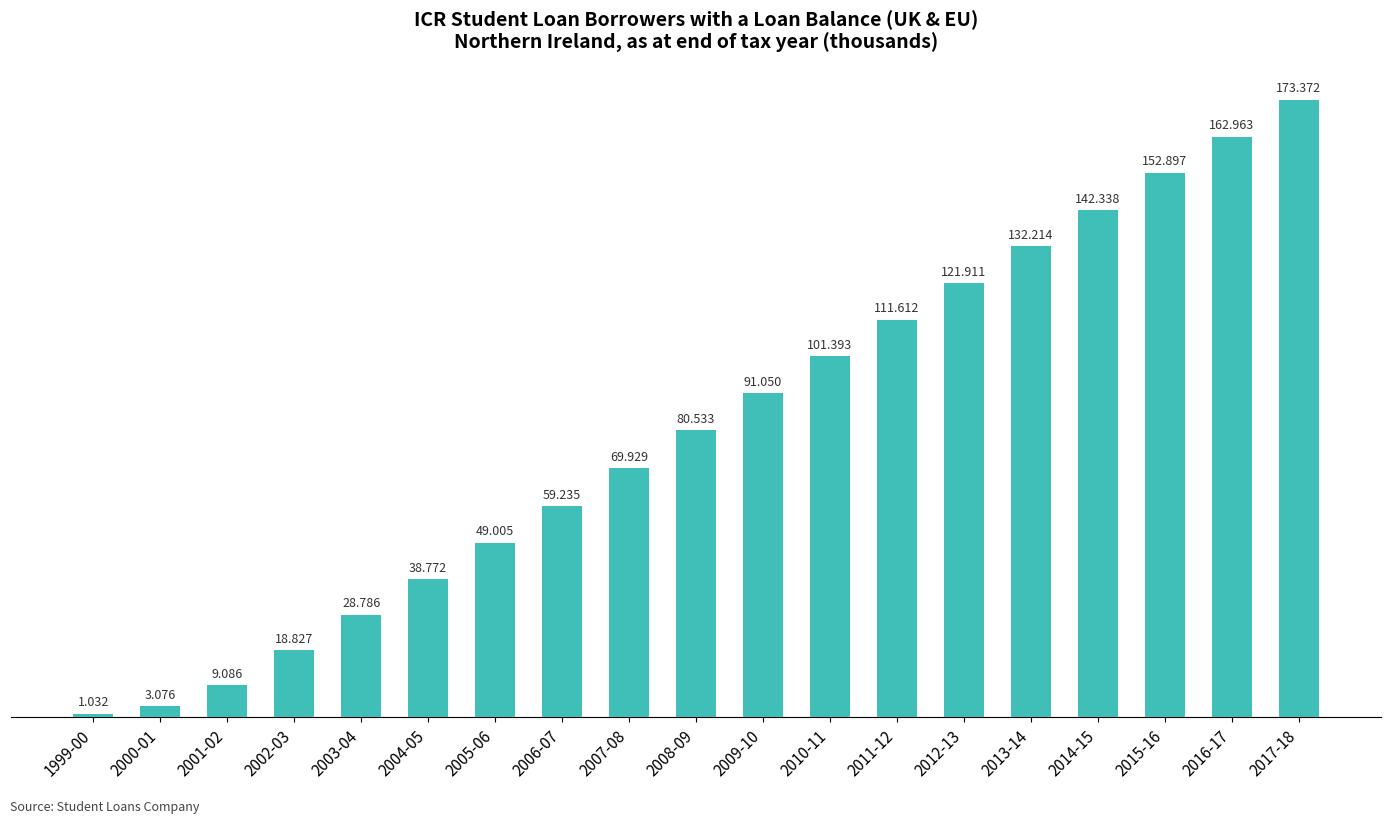

What is the label of the 9th bar from the left?

2007-08